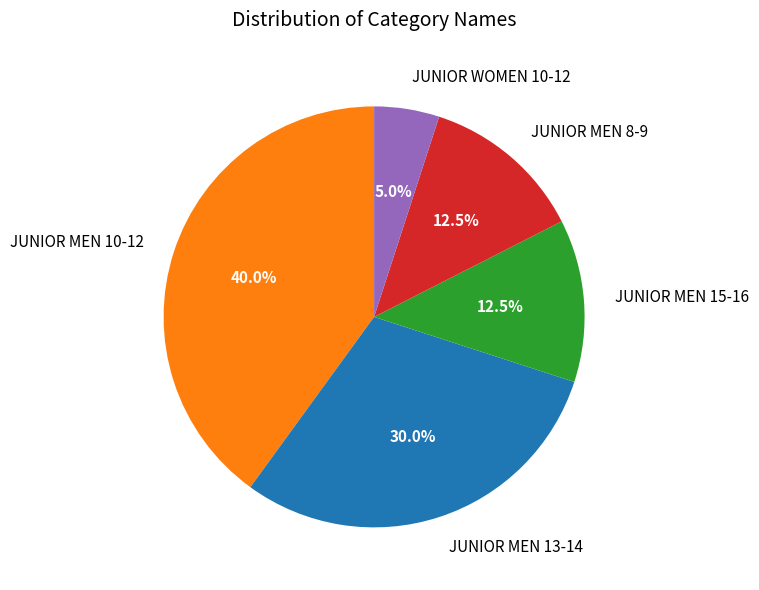

Does JUNIOR MEN 15-16 represent more than half of the total?

No